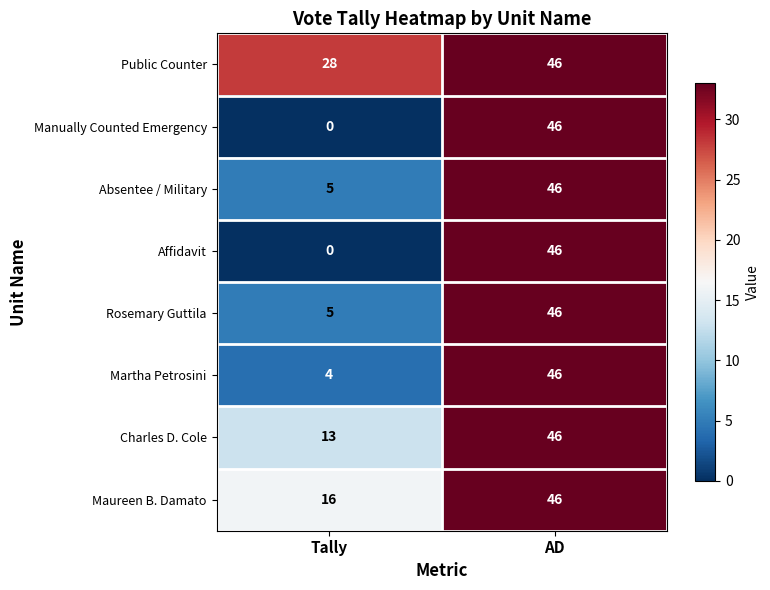

How many data points does each series have?

2